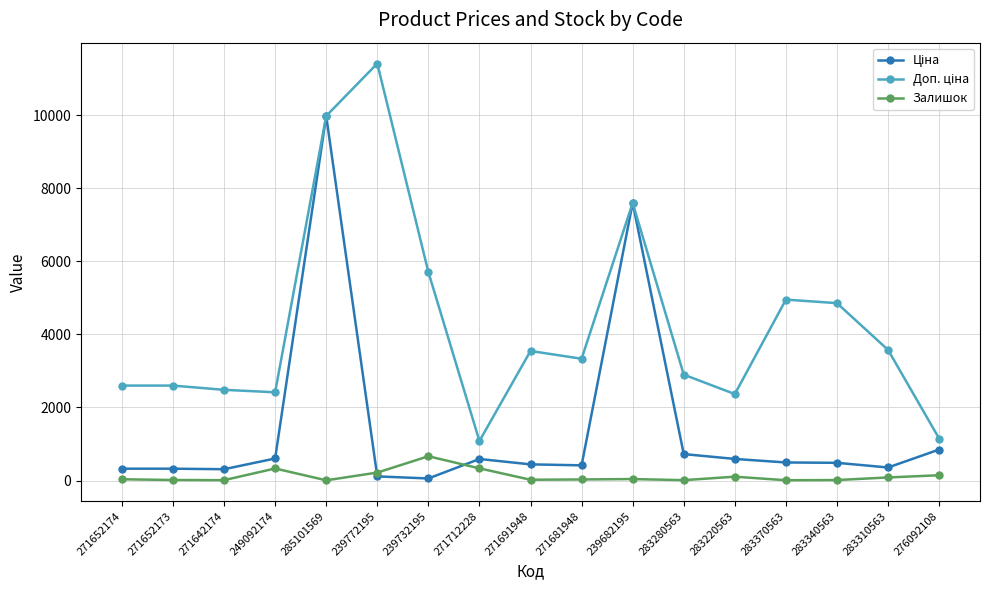

Which label corresponds to the largest value in the chart?

239772195